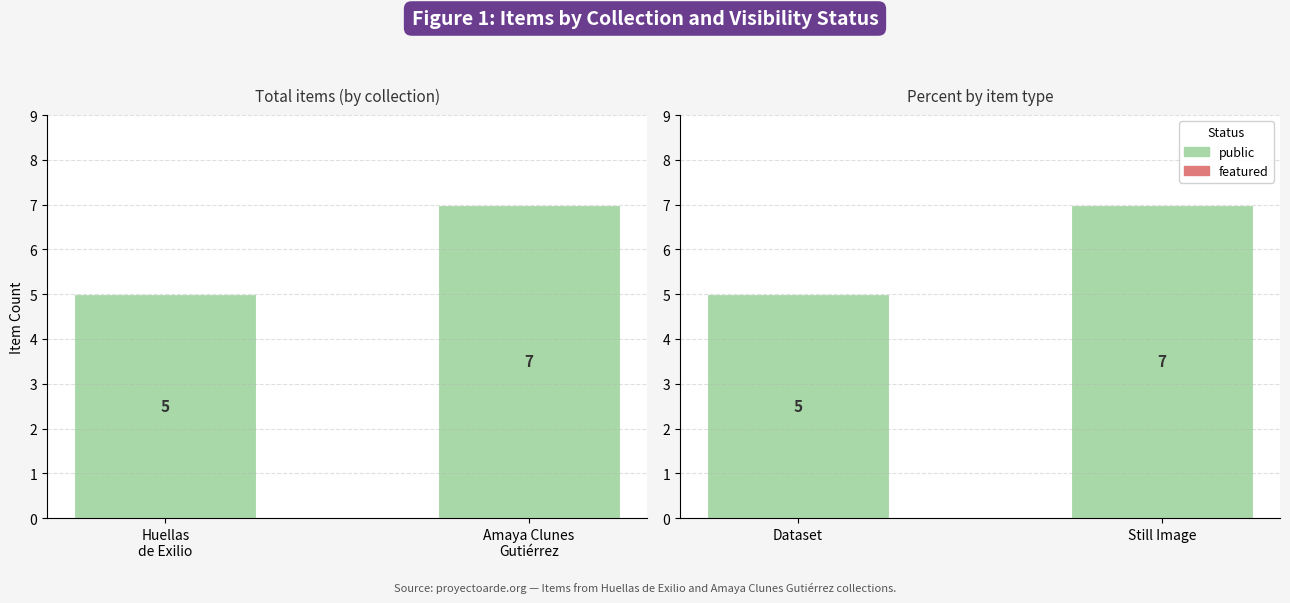

What is the difference between the maximum and minimum values in the public series?

2